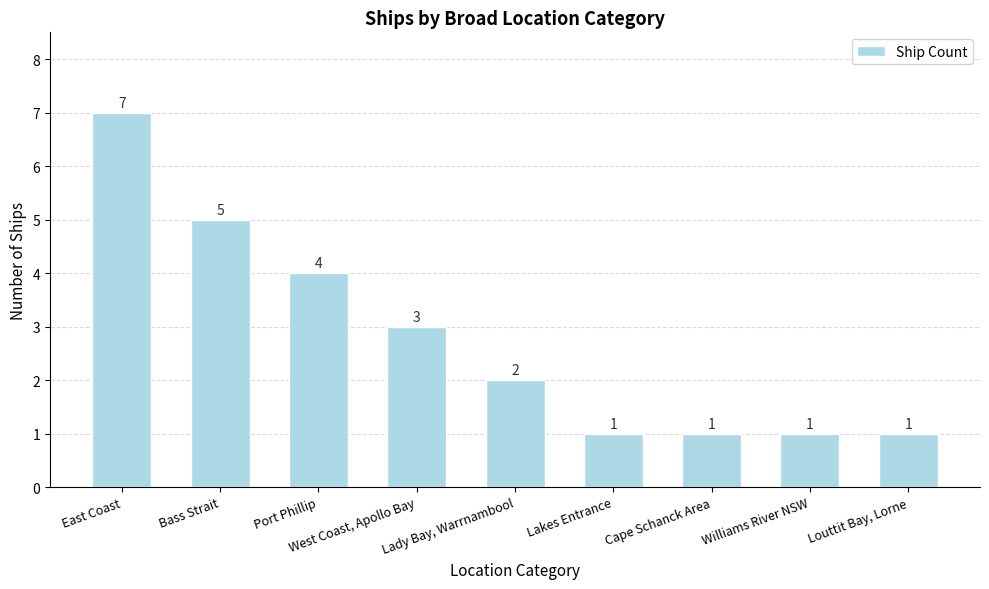

Does the chart contain any negative values?

No